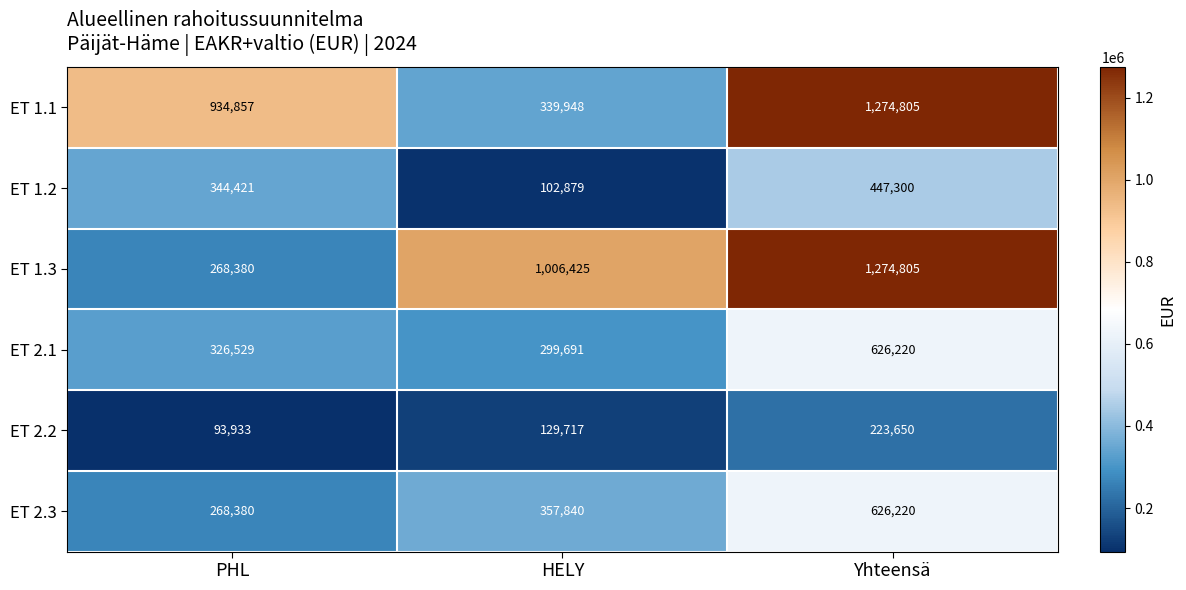

What is the total value across all series at PHL?

2236500